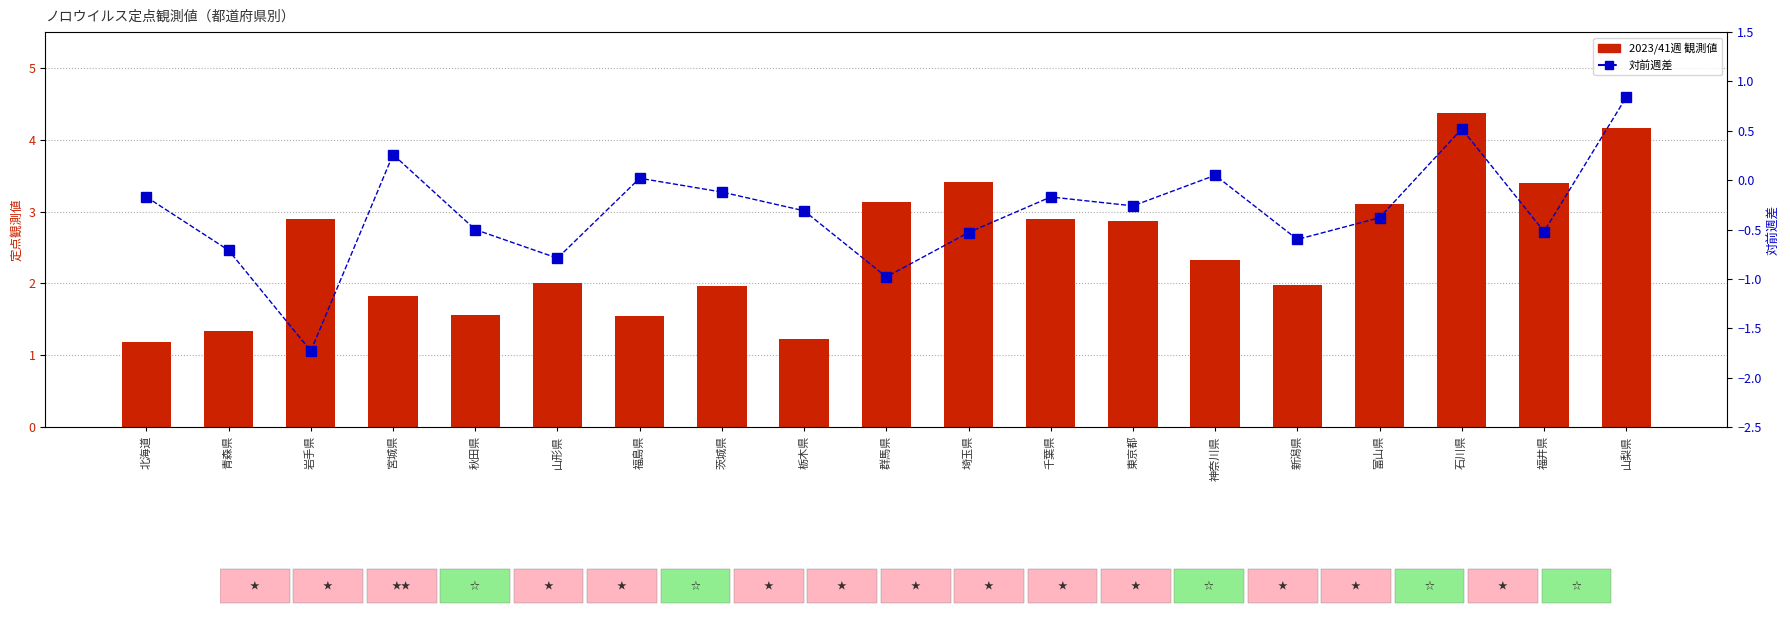

At which category does the chart reach its peak across all series?

石川県